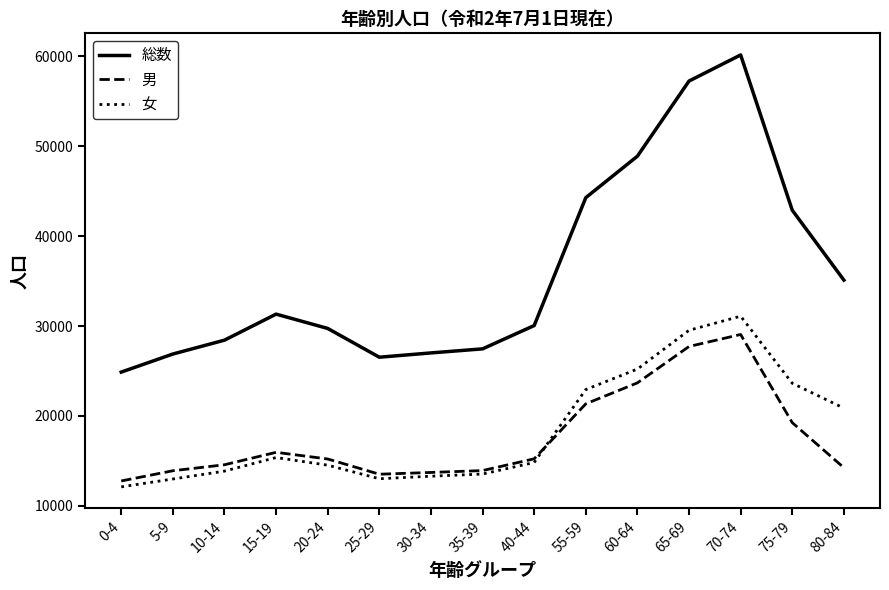

What is the difference between the maximum and minimum values in the 女 series?

18987